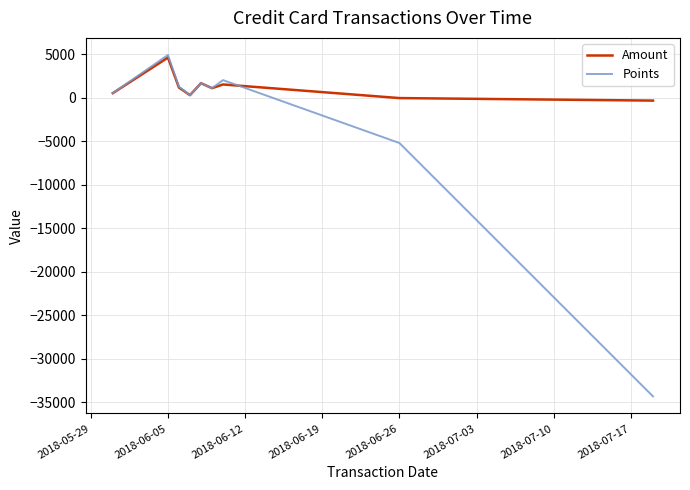

Which series has the widest spread of values?

Points